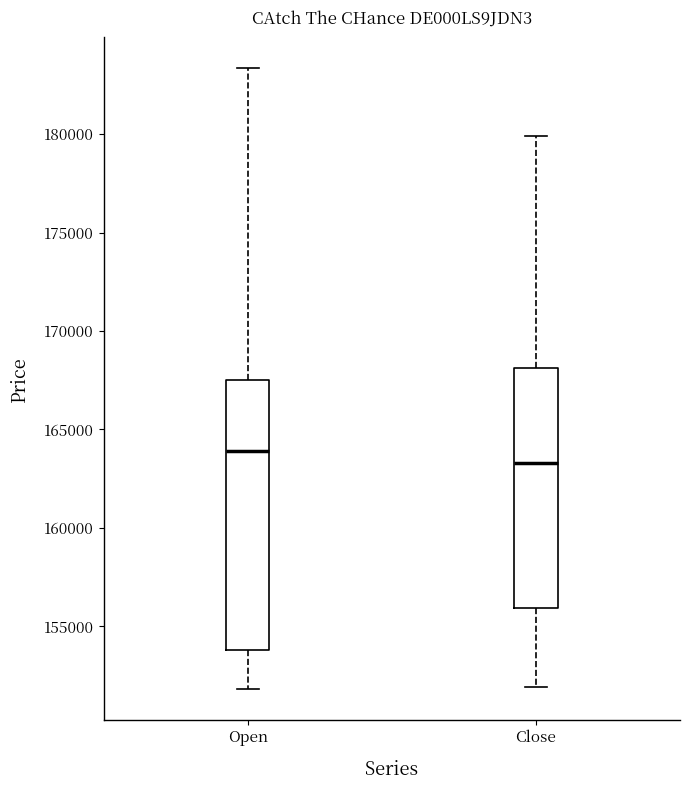

Reading left to right, transcribe this box plot: for each box, give where its median line is, the range the box spans, and where its two whiskers end, as read against the y-axis. The values are not printed on the chart, so give them approximately, as read against the axis.

Open: median 164000, box 154000 to 167500, whiskers 152000 to 183500
Close: median 163500, box 156000 to 168000, whiskers 152000 to 180000